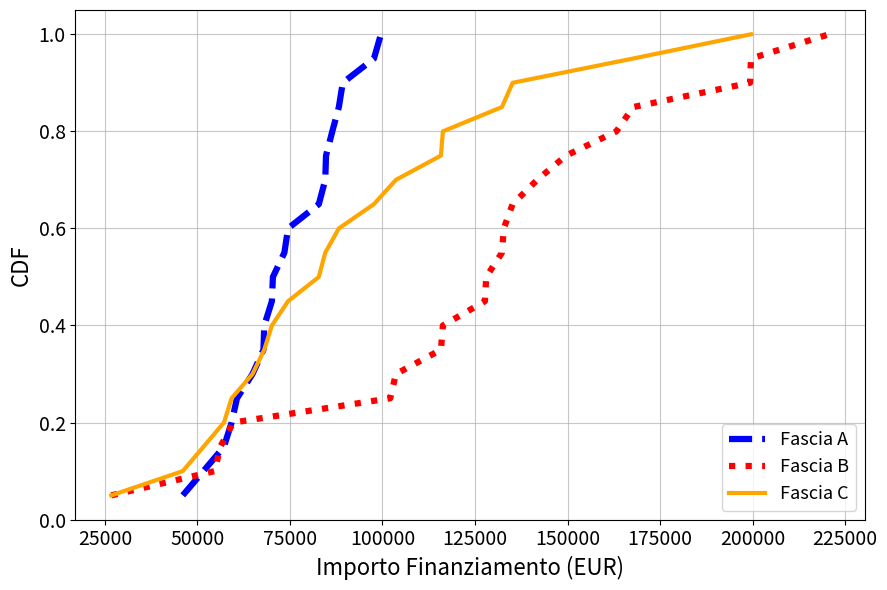

Reading right to left, extract all data points from this chart.

Fascia A: 1.0	0.9	0.9	0.8	0.8	0.8	0.7	0.7	0.6	0.6	0.5	0.5	0.4	0.3	0.3	0.2	0.2	0.1	0.1	0.1
Fascia B: 1.0	0.9	0.9	0.8	0.8	0.8	0.7	0.7	0.6	0.6	0.5	0.5	0.4	0.3	0.3	0.2	0.2	0.1	0.1	0.1
Fascia C: 1.0	0.9	0.9	0.8	0.8	0.8	0.7	0.7	0.6	0.6	0.5	0.5	0.4	0.3	0.3	0.2	0.2	0.1	0.1	0.1